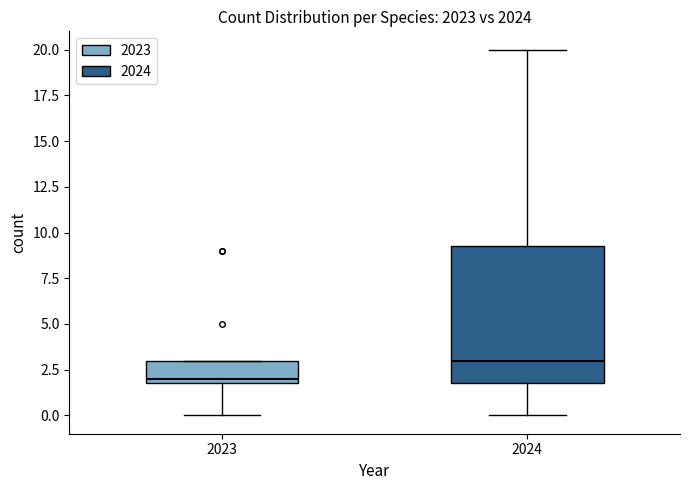

Which box is the tallest, from its lower edge to its upper edge?

2024